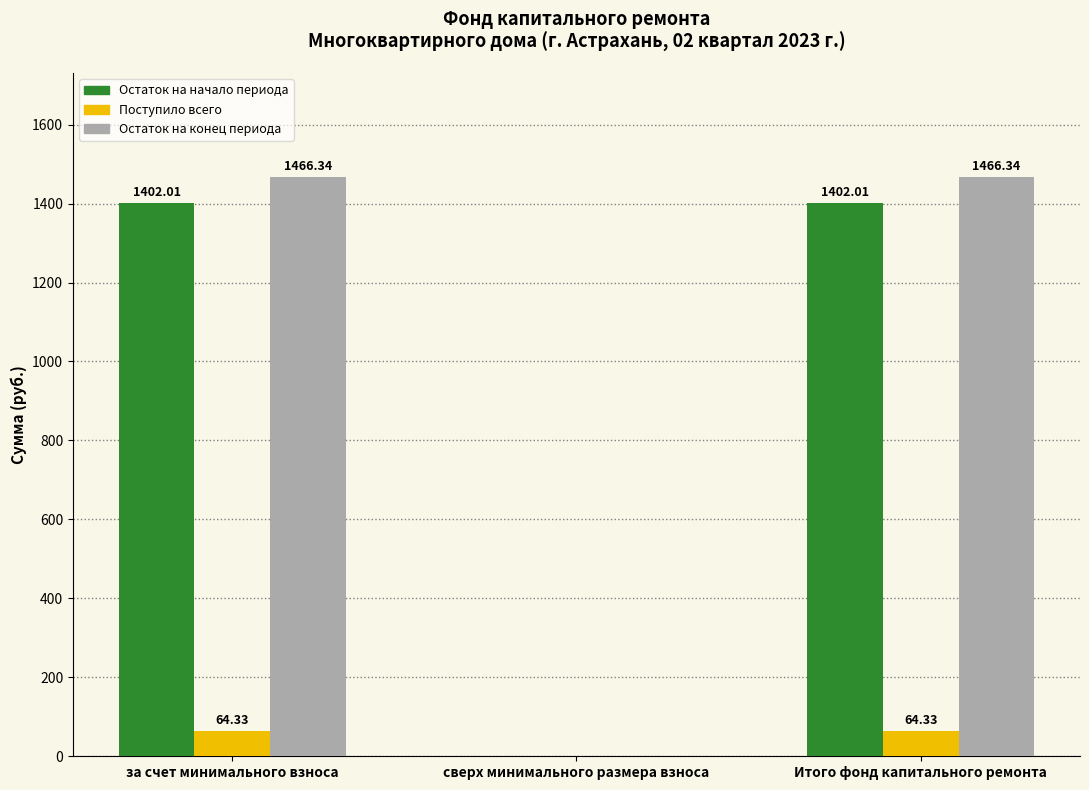

Is the value of Остаток на конец периода at за счет минимального взноса greater than the value of Поступило всего at за счет минимального взноса?

Yes